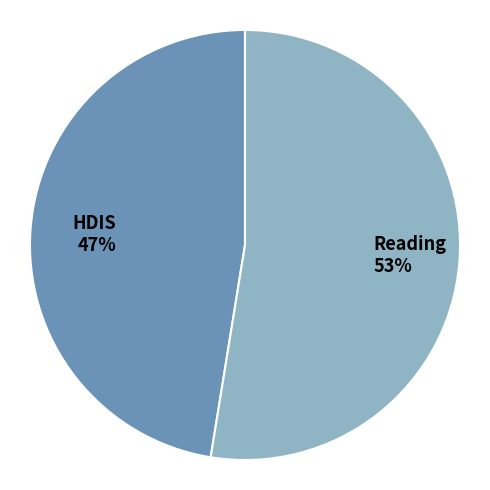

What percentage is the HDIS slice, to the nearest percent?

47%